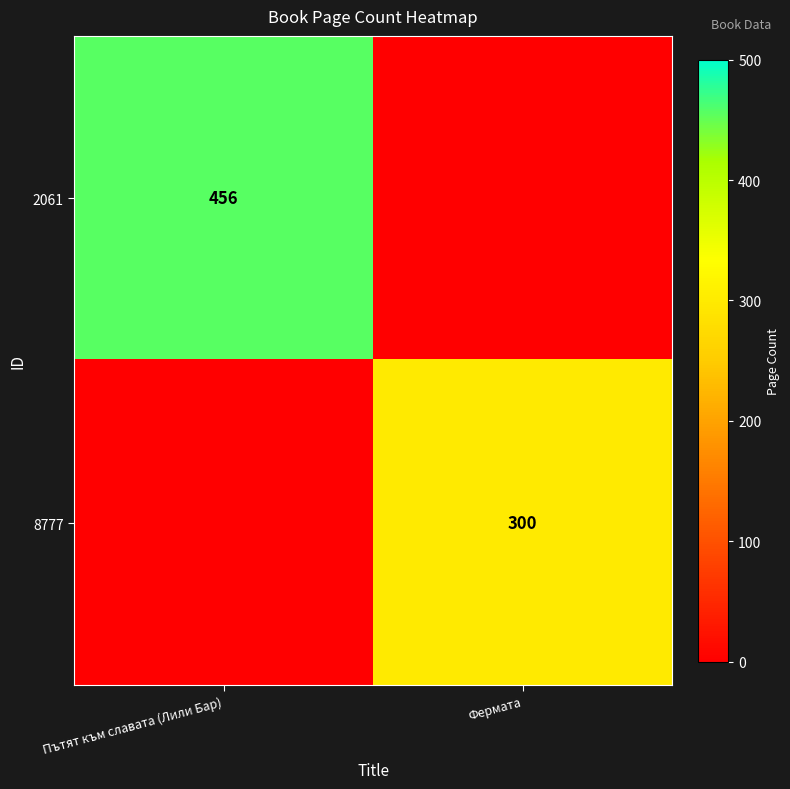

The 2061 series shows 456 at Пътят към славата (Лили Бар). True or false?

True